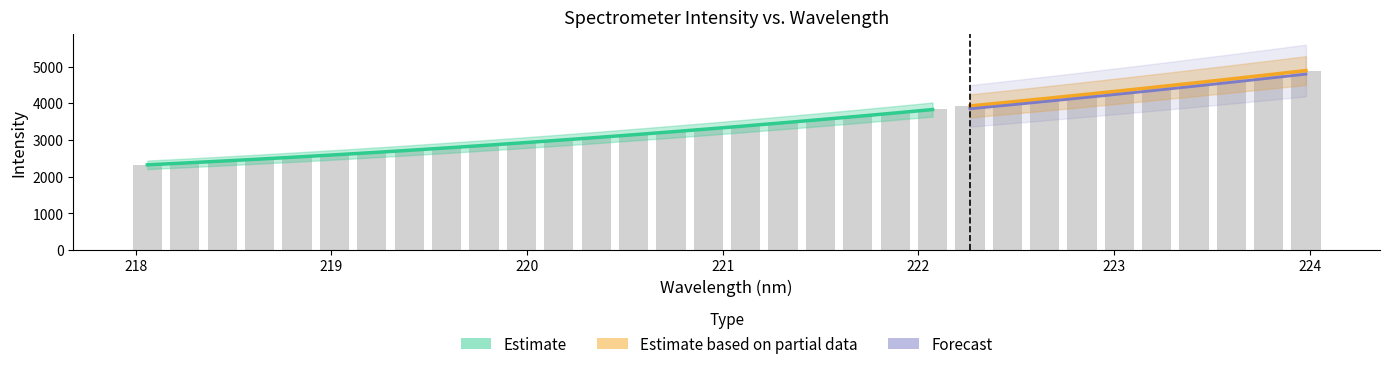

Reading right to left, extract all data points from this chart.

4891.5	4775.1	4661.9	4550.1	4441.1	4337.0	4230.7	4128.0	4026.2	3924.9	3829.3	3734.1	3639.9	3554.5	3470.9	3384.3	3298.9	3218.6	3140.6	3065.1	2990.0	2918.9	2850.7	2783.3	2719.2	2656.7	2593.5	2534.8	2480.8	2424.7	2370.8	2320.7